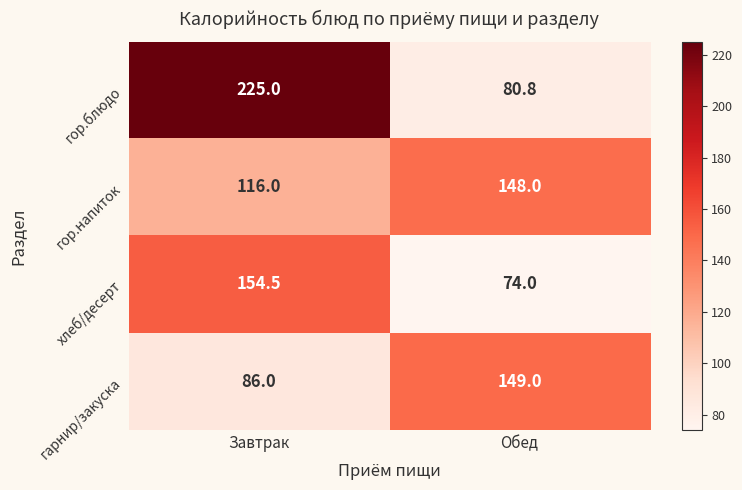

Is it true that гор.напиток equals 228.7 at Обед?

False